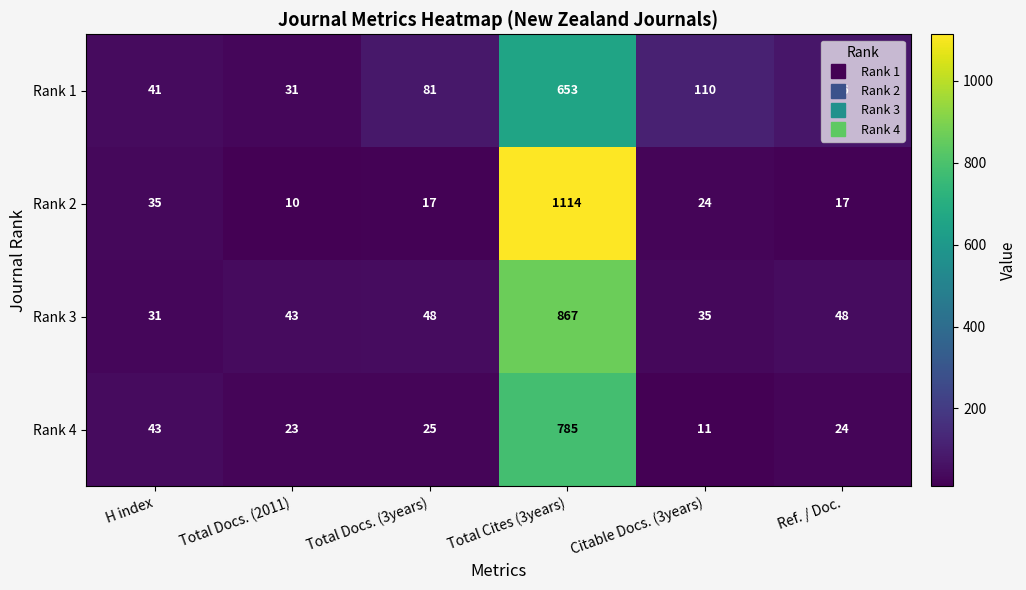

Which series has the widest spread of values?

Rank 2